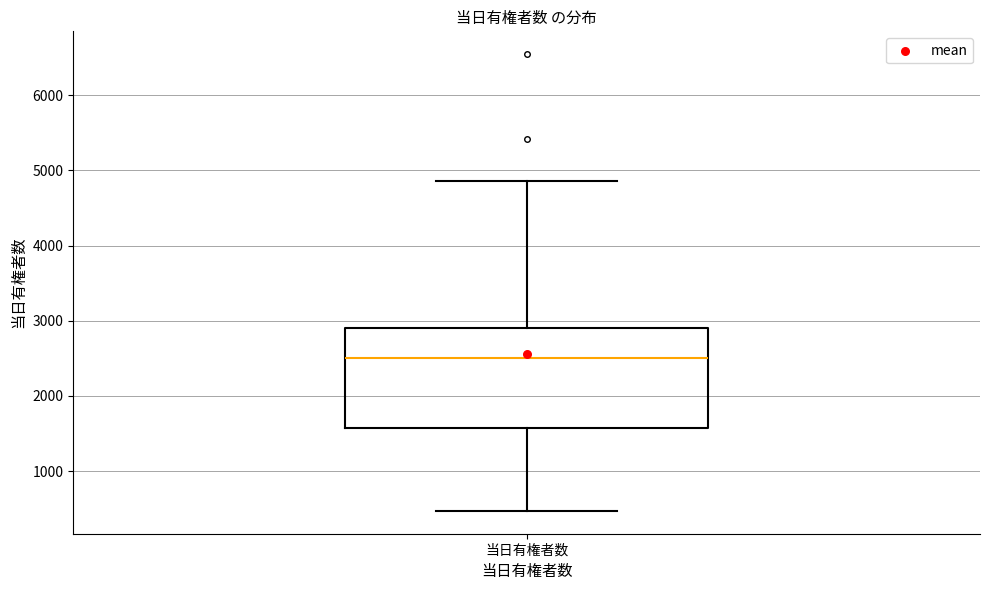

Read this box plot against the y-axis: the position of the median line, the range covered by the box, and the ends of both whiskers. The values are not printed on the chart, so give them approximately, as read against the axis.

median 2500, box 1600 to 2900, whiskers 500 to 4900